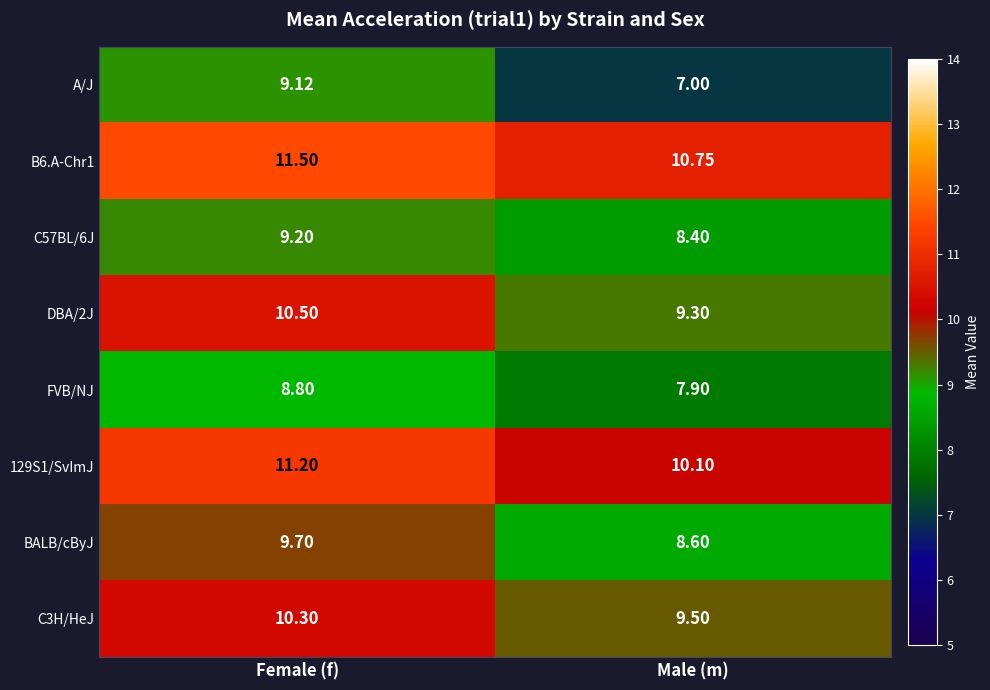

Rank the series by their maximum value, from lowest to highest.

FVB/NJ, A/J, C57BL/6J, BALB/cByJ, C3H/HeJ, DBA/2J, 129S1/SvImJ, B6.A-Chr1